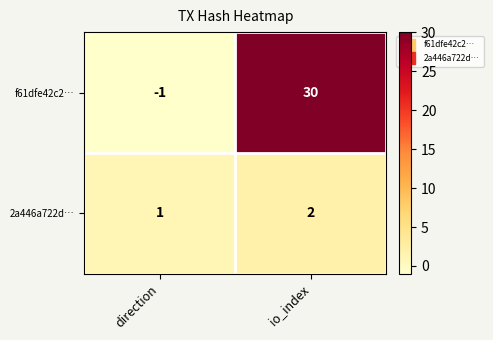

At io_index, list the series in order from smallest to largest.

2a446a722d…, f61dfe42c2…